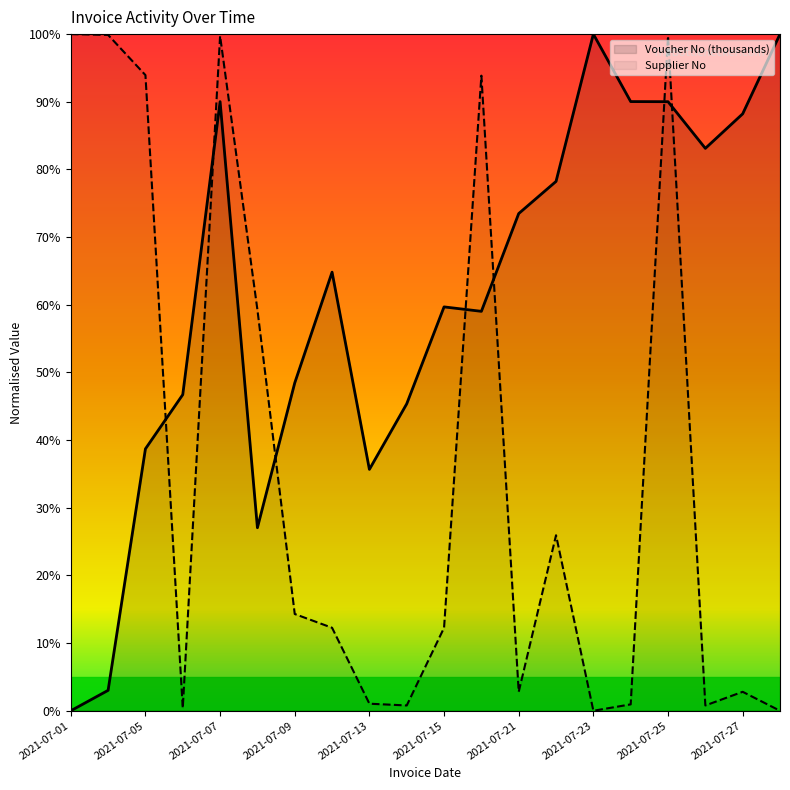

What position from the left is 2021-07-01?

1